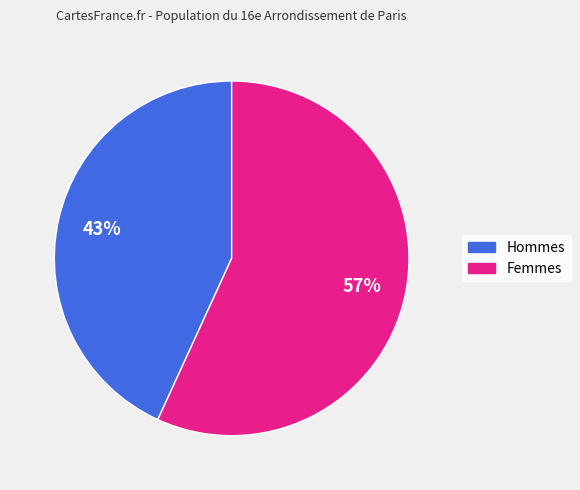

Is there any slice that represents more than half of the pie?

Yes